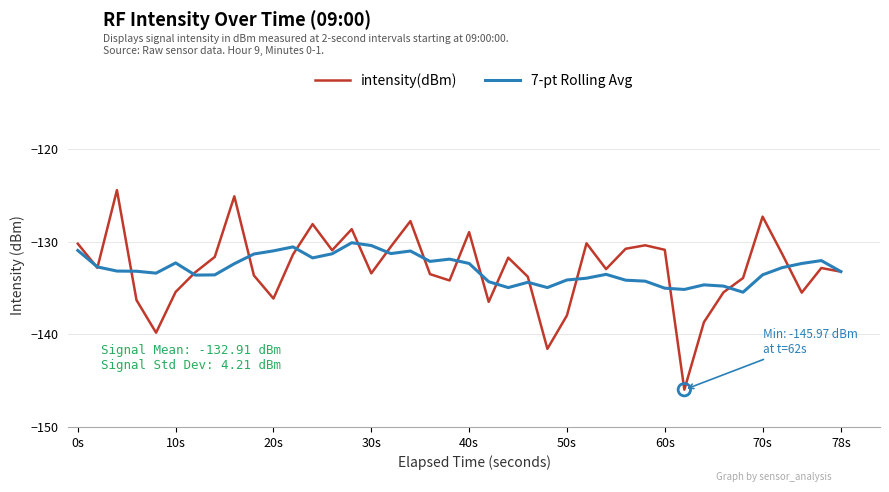

List the series in order of their peak value, highest first.

intensity(dBm), 7-pt Rolling Avg